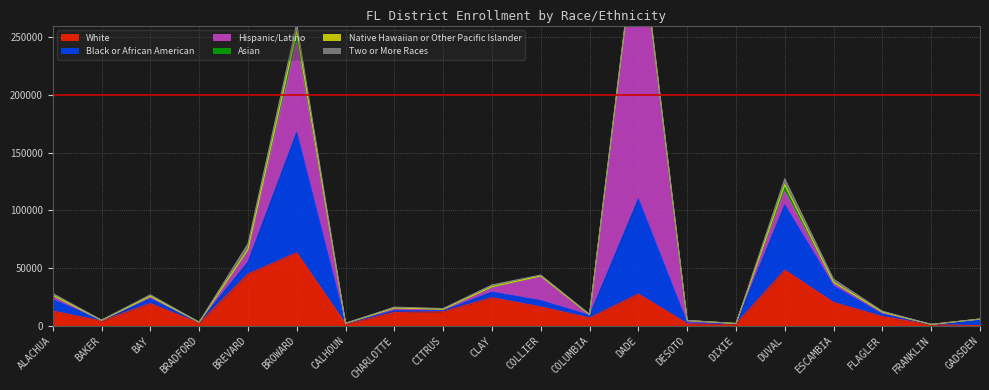

Rank the series by their maximum value, from highest to lowest.

Hispanic/Latino, Black or African American, White, Asian, Two or More Races, Native Hawaiian or Other Pacific Islander